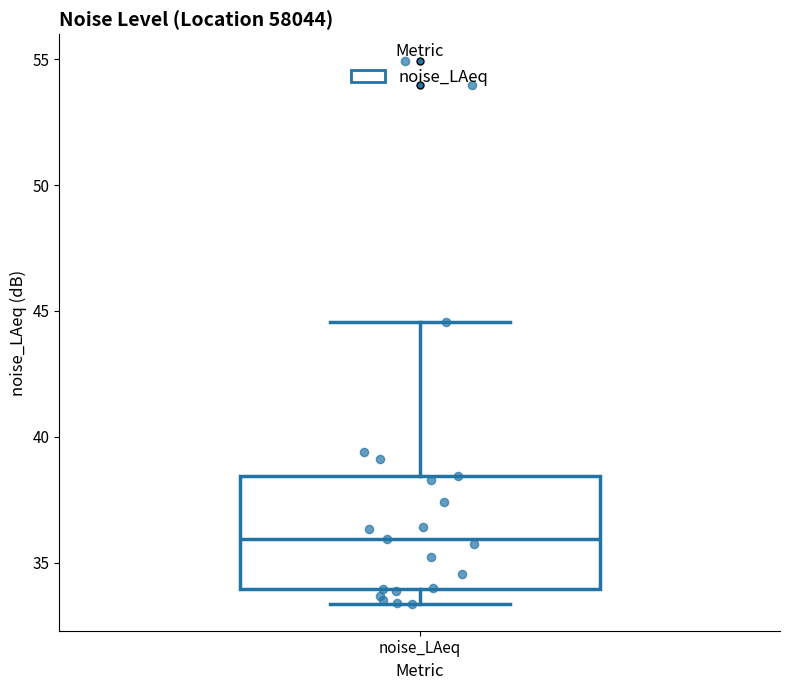

Read this box plot against the y-axis: the position of the median line, the range covered by the box, and the ends of both whiskers. The values are not printed on the chart, so give them approximately, as read against the axis.

median 36.0, box 34.0 to 38.5, whiskers 33.5 to 44.5